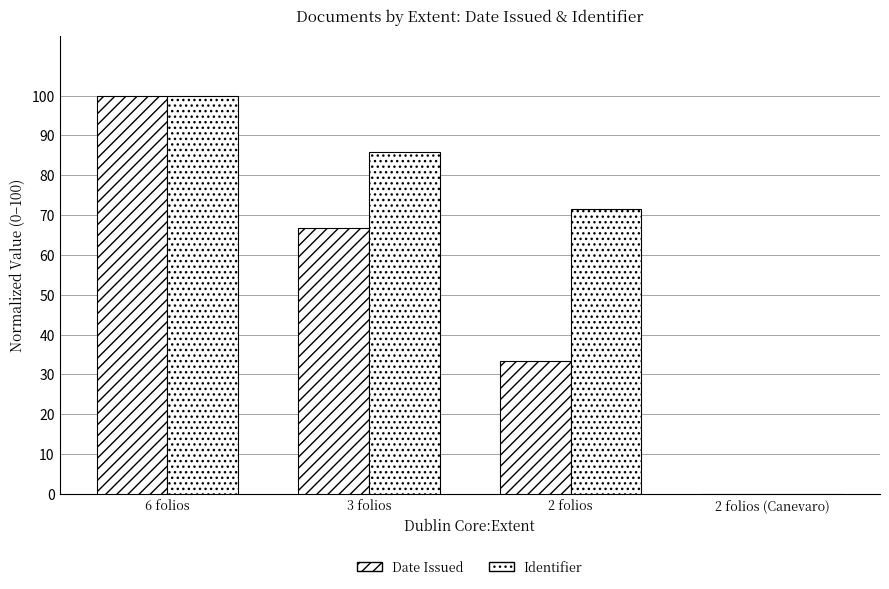

How many data points in Identifier are above 85?

2